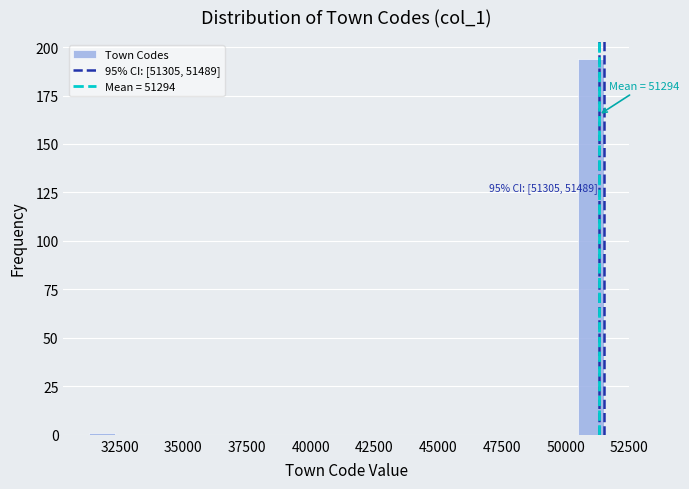

Read against the x-axis, roughly where is the centre of the tallest bar?

51000